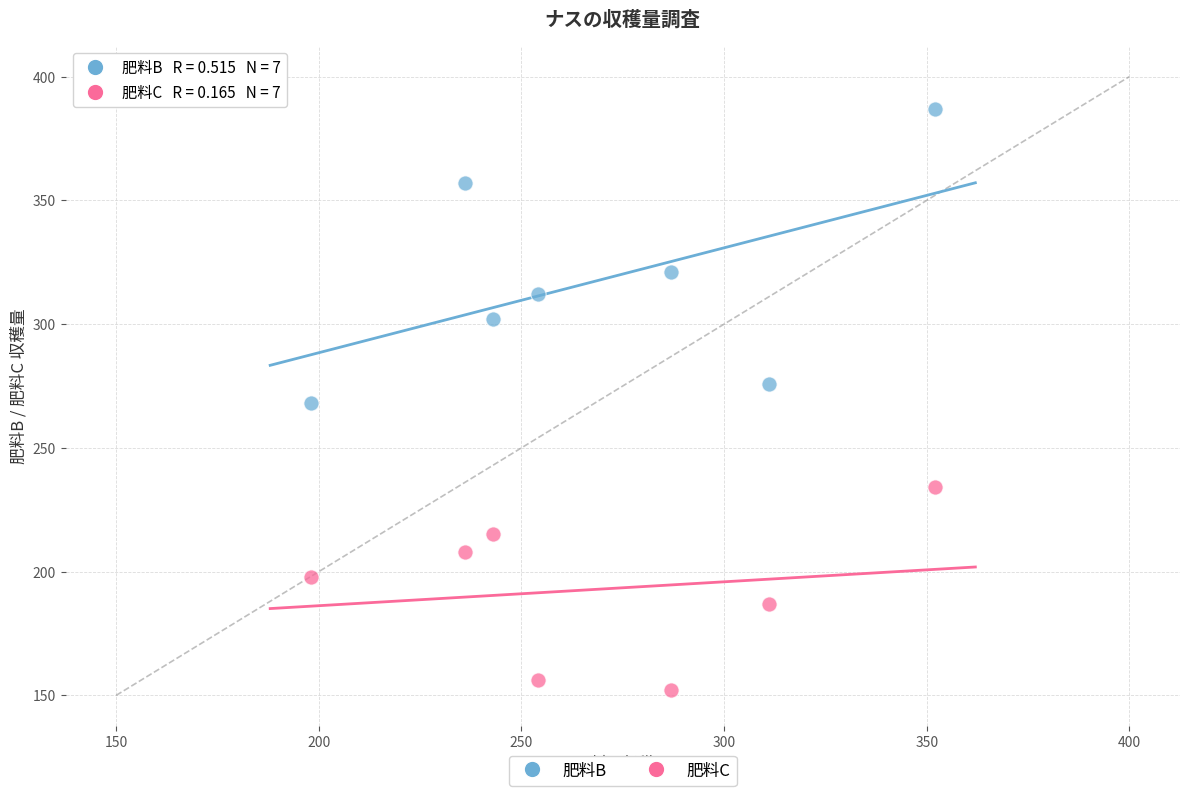

What are all the series names shown in the legend?

肥料B, 肥料C